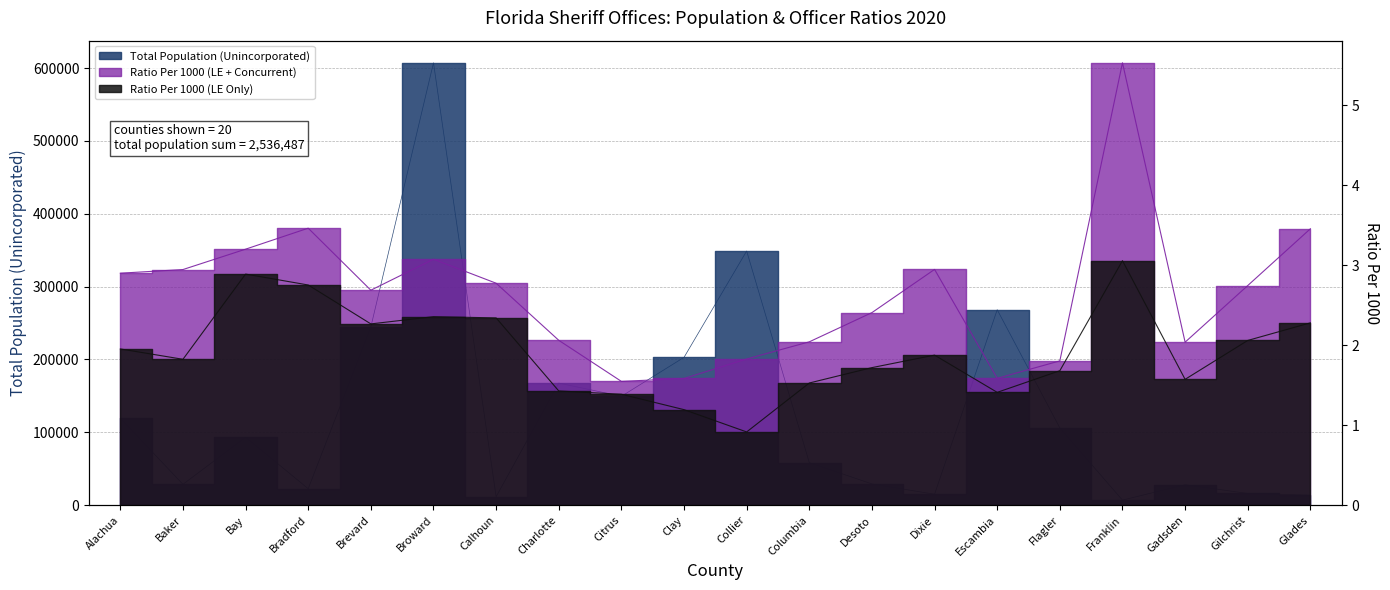

At Flagler, list the series in order from smallest to largest.

Ratio Per 1000 (LE Only), Ratio Per 1000 (LE + Concurrent), Total Population (Unincorporated)